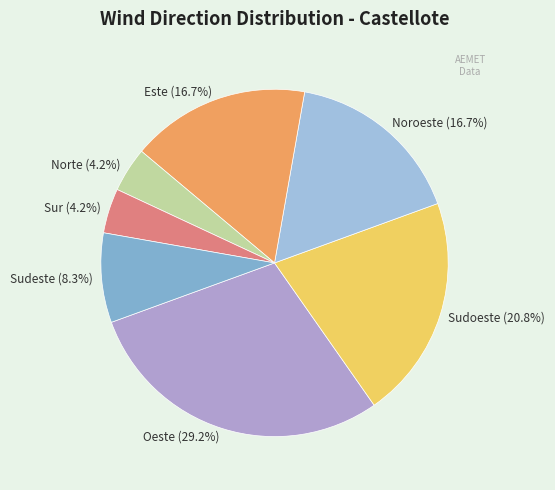

How many segments does this pie chart have?

7